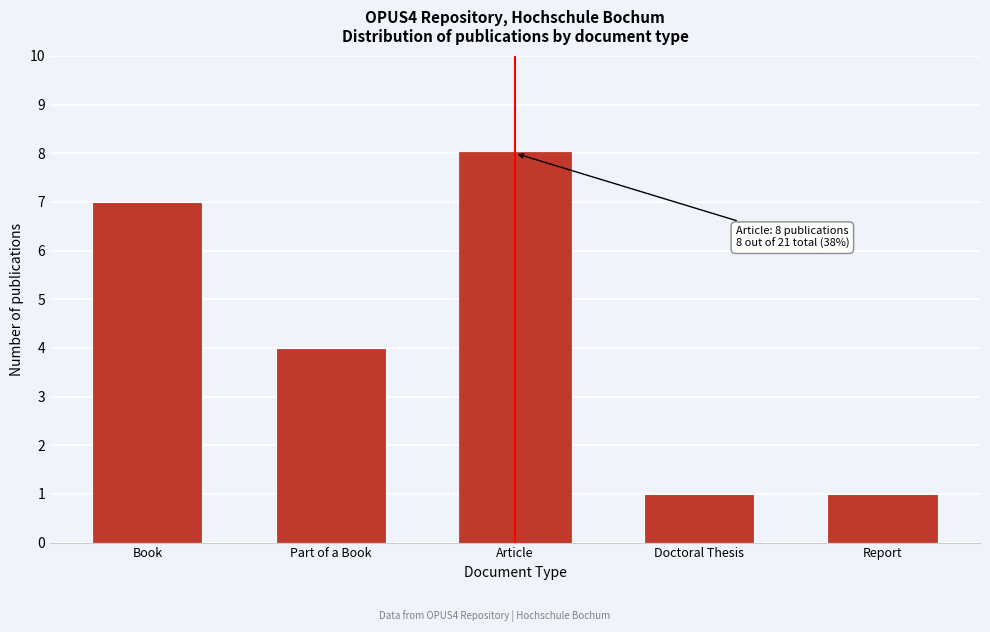

Reading right to left, list all the values displayed in this chart.

1	1	8	4	7